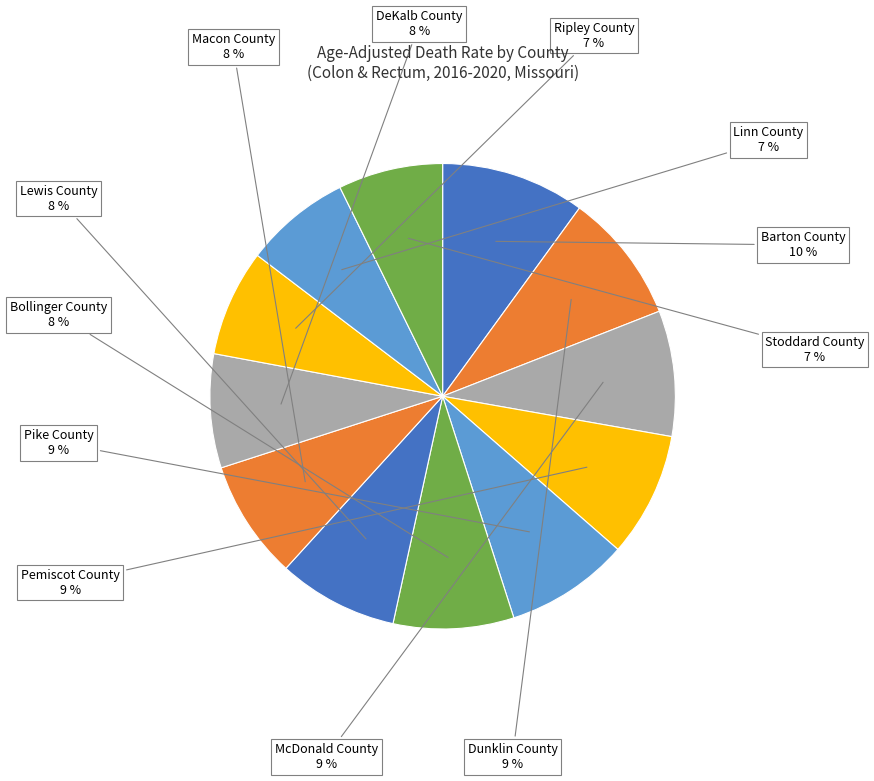

Which category has the biggest portion of the pie?

Barton County